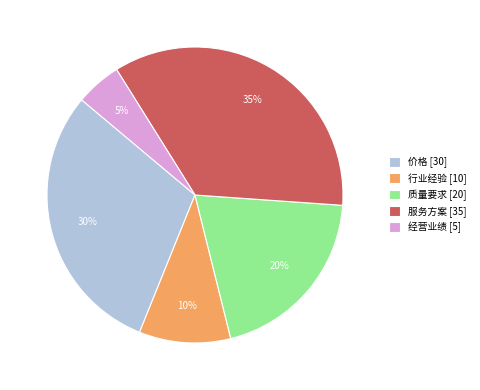

What percentage is the 质量要求 slice, to the nearest percent?

20%